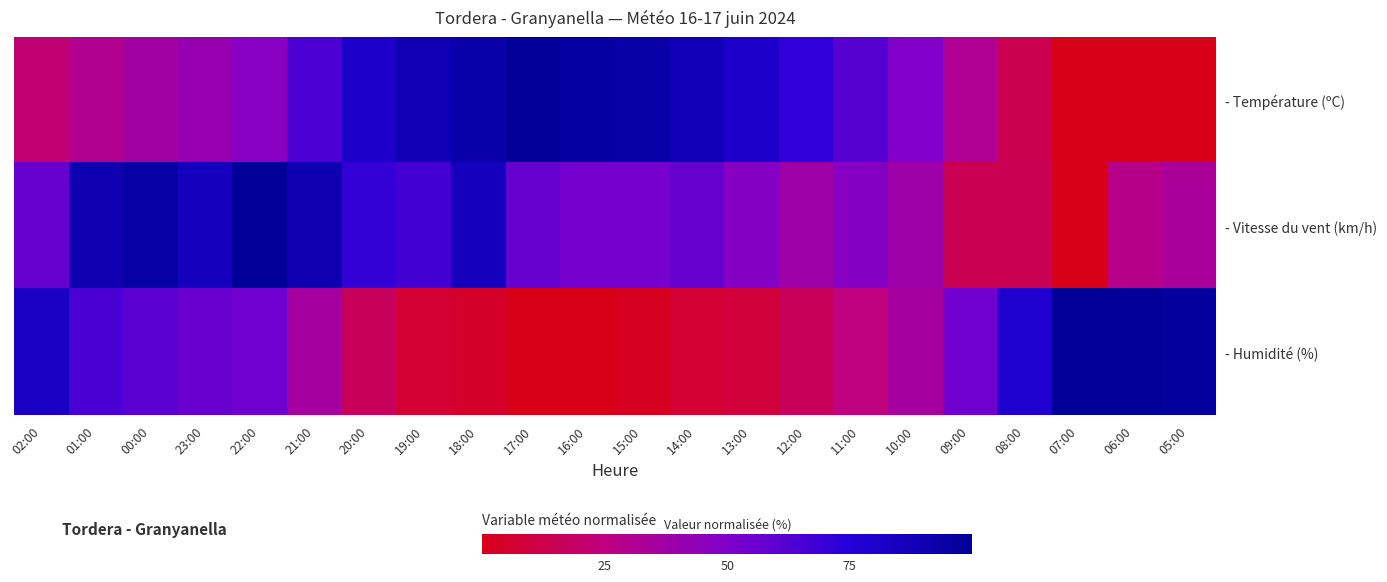

List the series in order of their peak value, lowest first.

- Température (ºC), - Vitesse du vent (km/h), - Humidité (%)